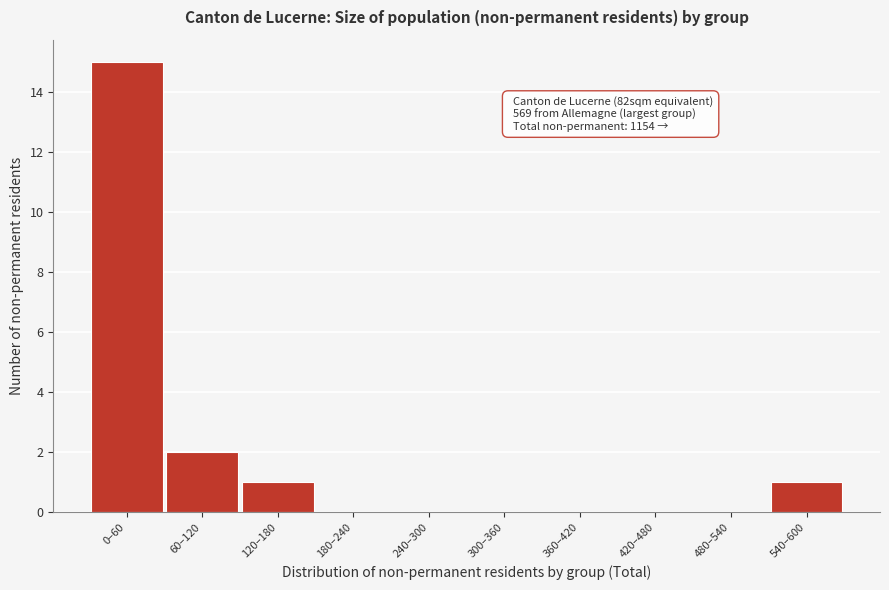

Which category has the highest value across all series?

0–60